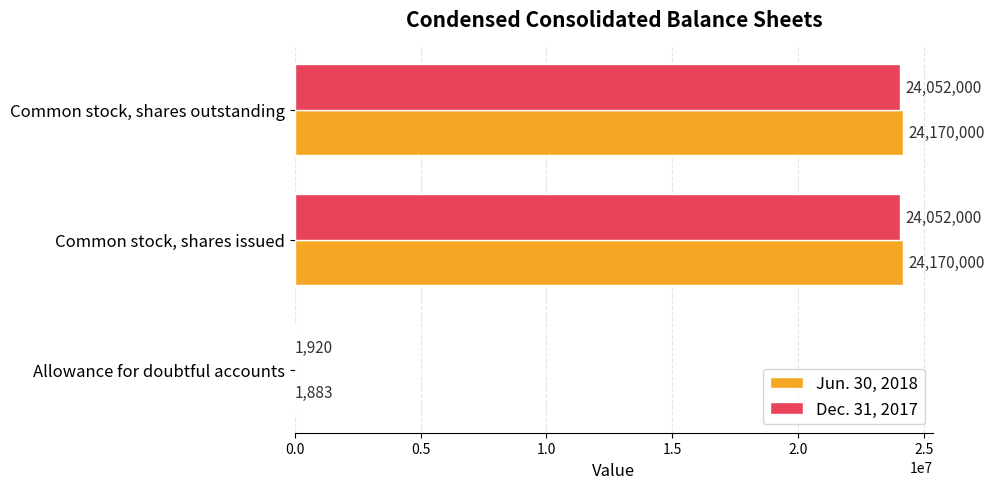

What is the maximum value for Jun. 30, 2018?

24170000